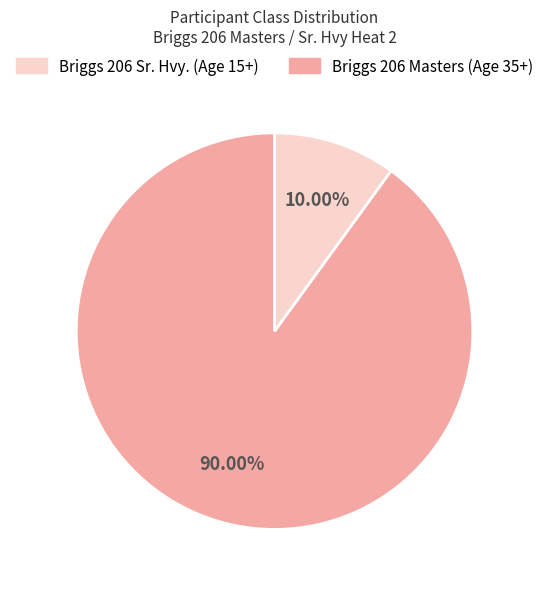

Is there a majority slice in this chart?

Yes